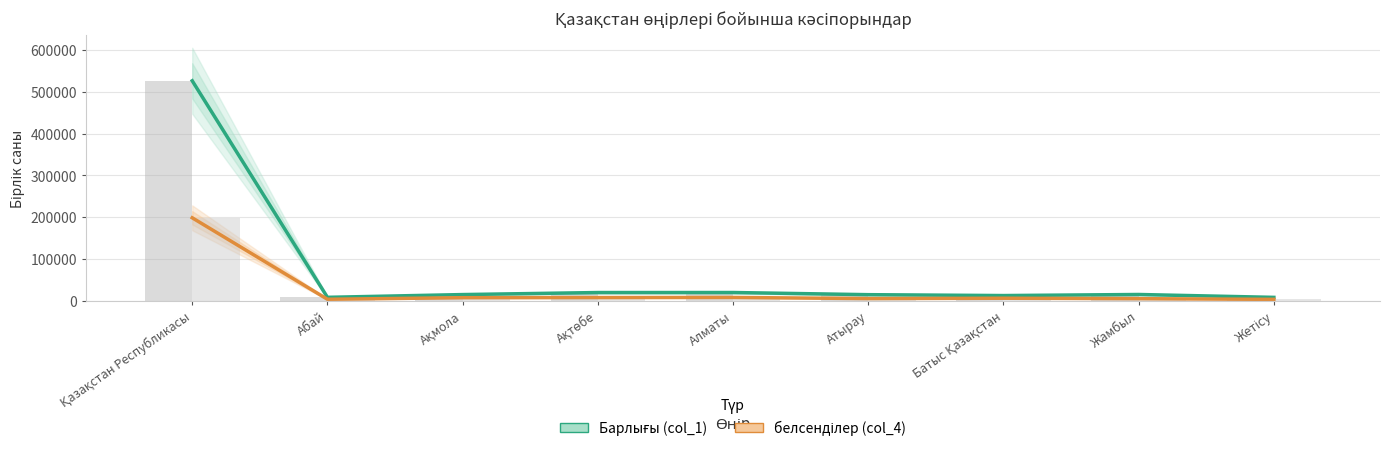

Between Қазақстан Республикасы and Атырау, which series saw the biggest shift?

Барлығы (col_1)